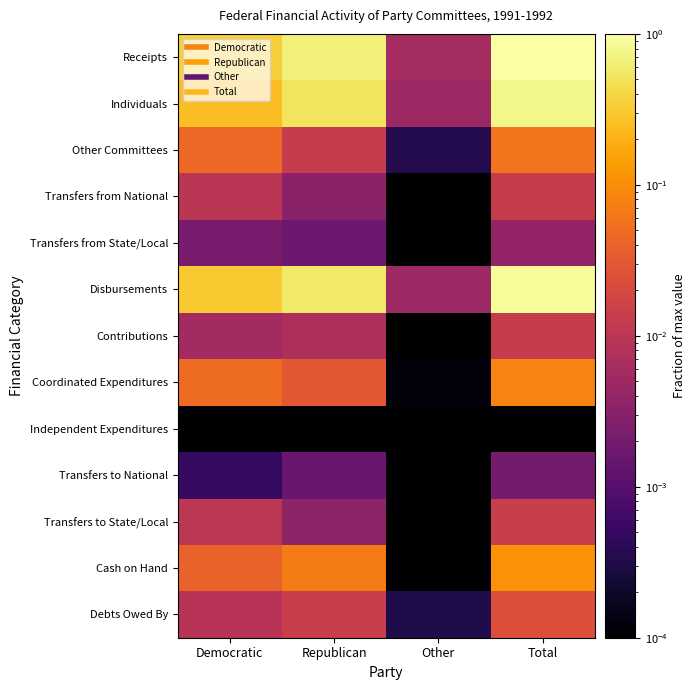

Reading left to right, extract all data points from this chart.

Receipts: Democratic=0.3	Republican=0.6	Other=0.0	Total=1.0
Individuals: Democratic=0.2	Republican=0.5	Other=0.0	Total=0.8
Other Committees: Democratic=0.0	Republican=0.0	Other=0.0	Total=0.1
Transfers from National: Democratic=0.0	Republican=0.0	Other=0.0	Total=0.0
Transfers from State/Local: Democratic=0.0	Republican=0.0	Other=0.0	Total=0.0
Disbursements: Democratic=0.3	Republican=0.6	Other=0.0	Total=0.9
Contributions: Democratic=0.0	Republican=0.0	Other=0.0	Total=0.0
Coordinated Expenditures: Democratic=0.1	Republican=0.0	Other=0.0	Total=0.1
Independent Expenditures: Democratic=0.0	Republican=0.0	Other=0.0	Total=0.0
Transfers to National: Democratic=0.0	Republican=0.0	Other=0.0	Total=0.0
Transfers to State/Local: Democratic=0.0	Republican=0.0	Other=0.0	Total=0.0
Cash on Hand: Democratic=0.0	Republican=0.1	Other=0.0	Total=0.1
Debts Owed By: Democratic=0.0	Republican=0.0	Other=0.0	Total=0.0